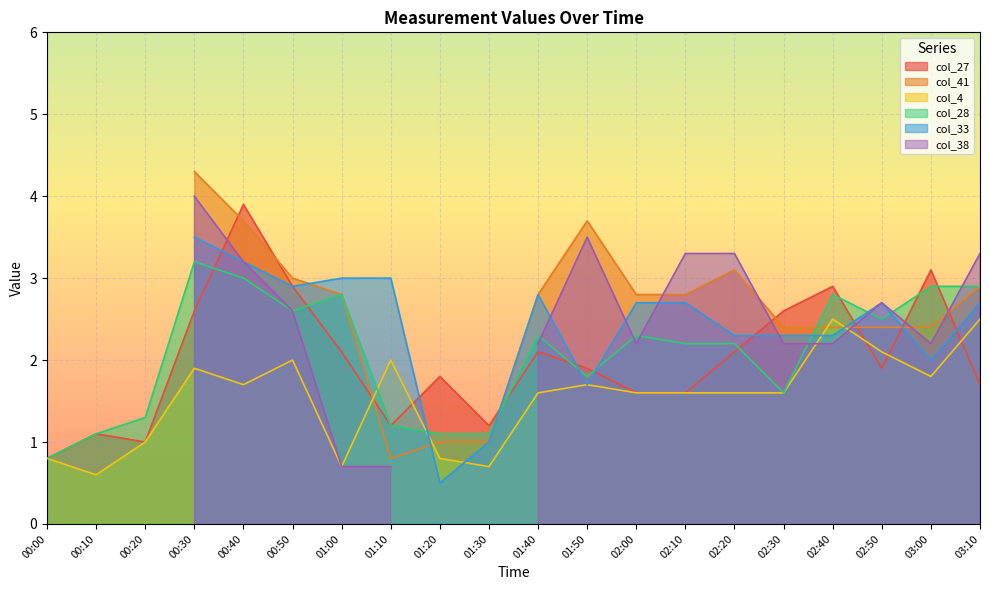

At which label does col_28 first exceed 2?

00:30